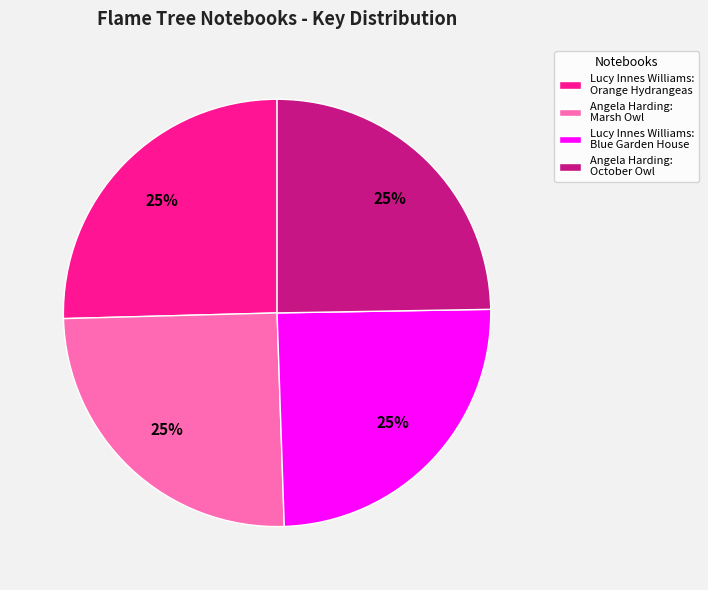

To the nearest percent, what is the average slice percentage?

25%